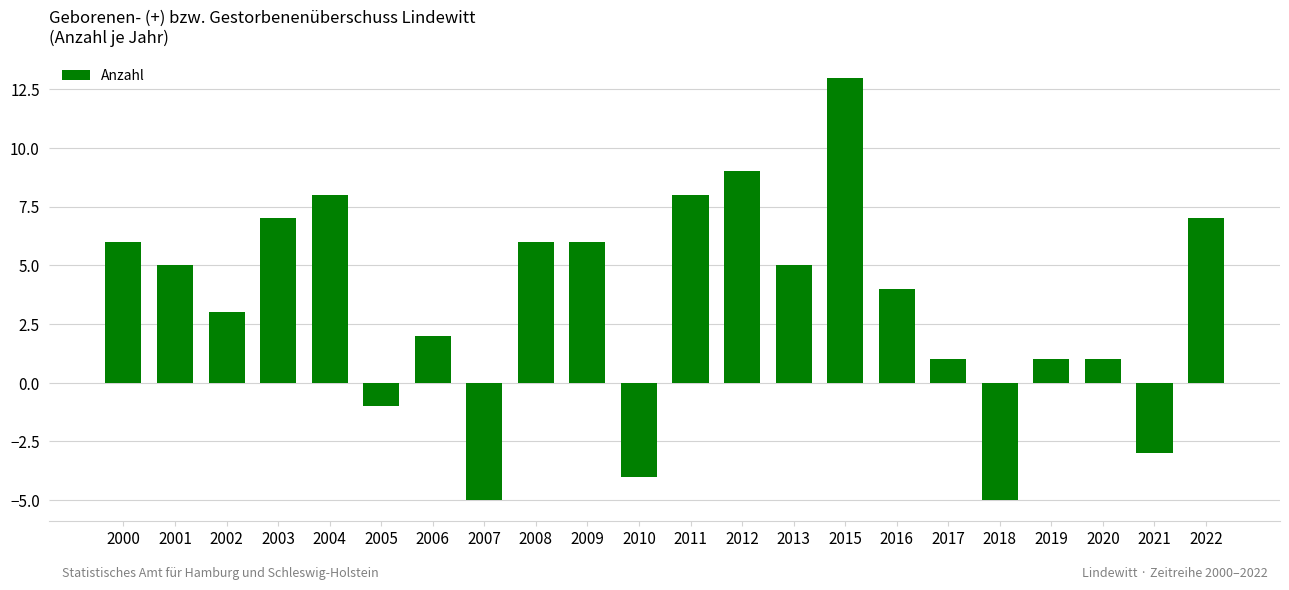

What is the approximate value at 2011, to the nearest 5?

10